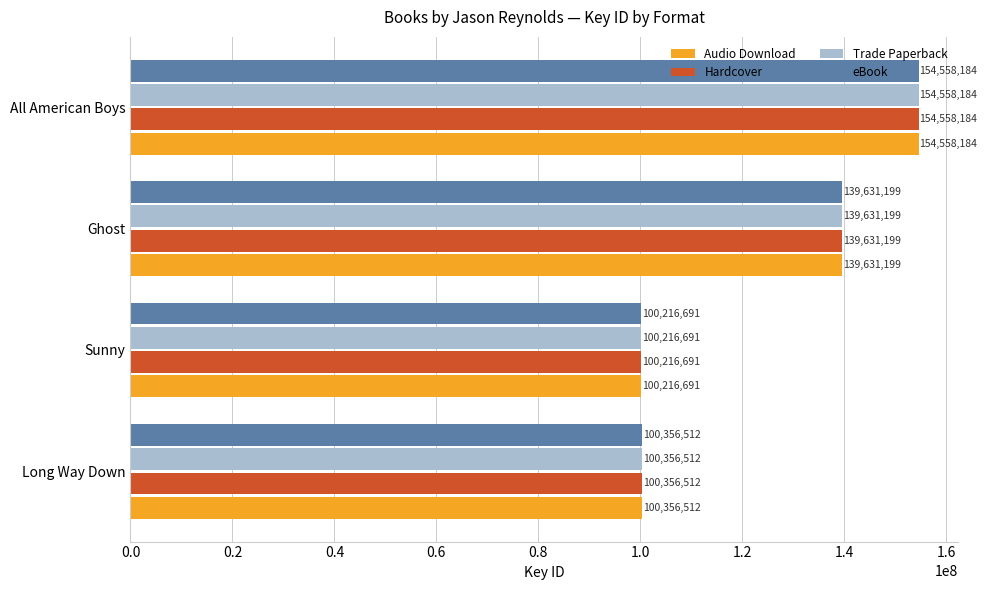

What is the minimum value for Trade Paperback?

100216691